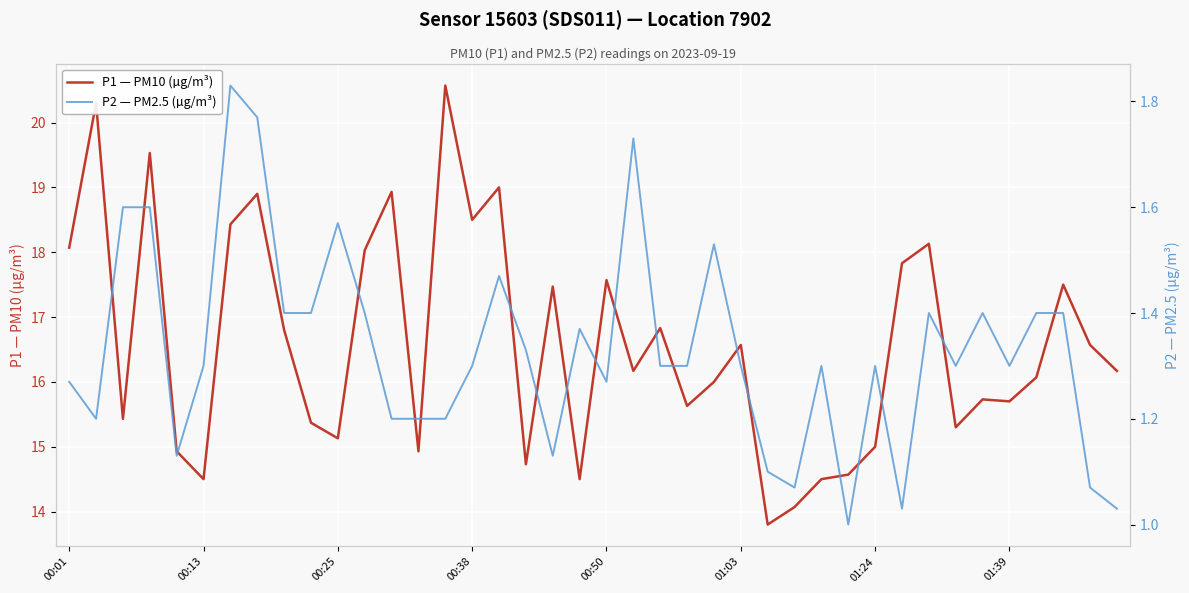

Where does the P1 — PM10 (µg/m³) series first go above 16?

00:01